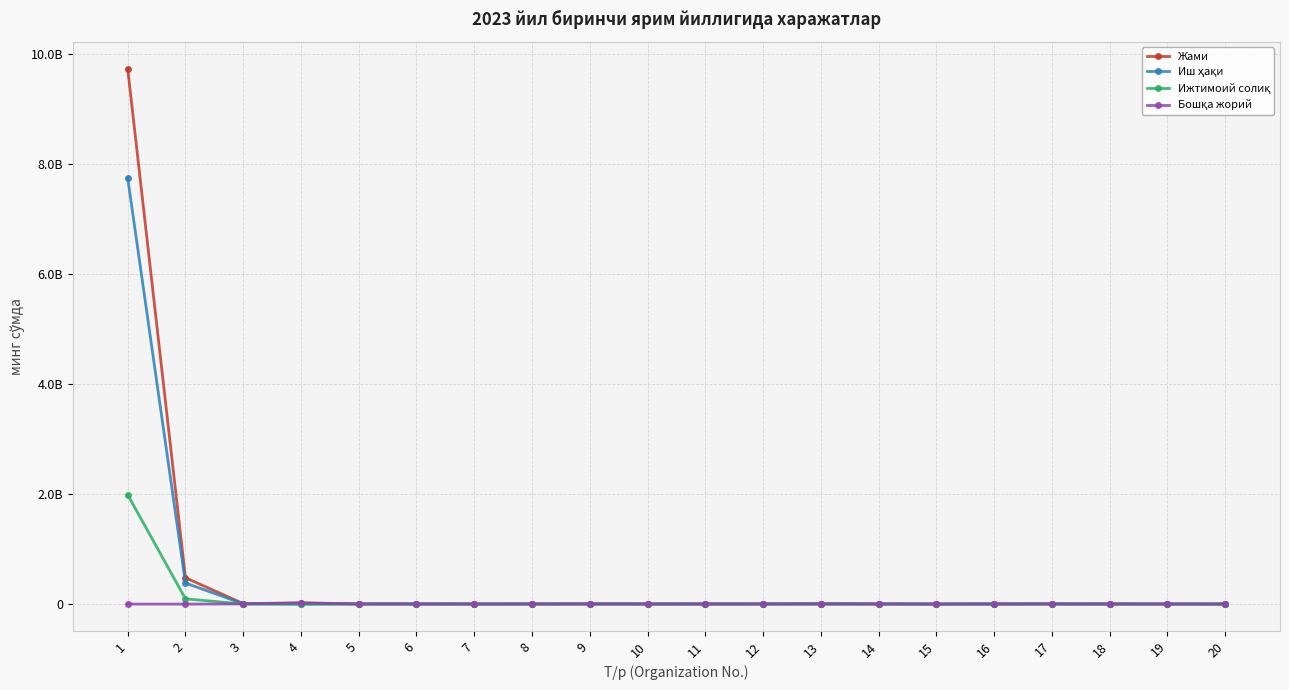

Does the chart have visible grid lines?

Yes